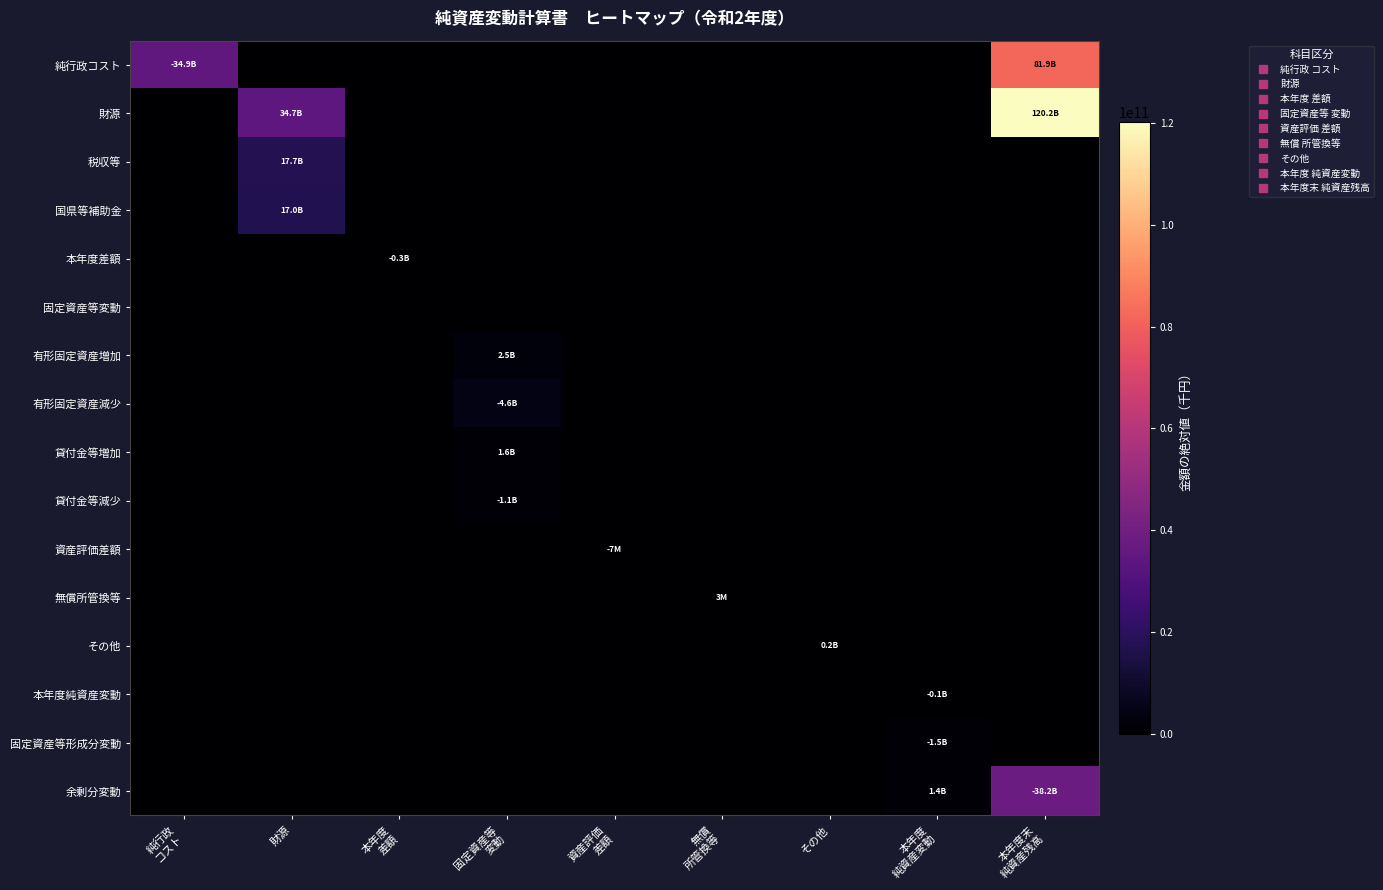

Reading left to right, transcribe all the data shown in this chart.

純行政コスト: 純行政
コスト=34944085270	財源=0	本年度
差額=0	固定資産等
変動=0	資産評価
差額=0	無償
所管換等=0	その他=0	本年度
純資産変動=0	本年度末
純資産残高=81944413063
財源: 純行政
コスト=0	財源=34680102128	本年度
差額=0	固定資産等
変動=0	資産評価
差額=0	無償
所管換等=0	その他=0	本年度
純資産変動=0	本年度末
純資産残高=120164657274
税収等: 純行政
コスト=0	財源=17654317905	本年度
差額=0	固定資産等
変動=0	資産評価
差額=0	無償
所管換等=0	その他=0	本年度
純資産変動=0	本年度末
純資産残高=0
国県等補助金: 純行政
コスト=0	財源=17025784223	本年度
差額=0	固定資産等
変動=0	資産評価
差額=0	無償
所管換等=0	その他=0	本年度
純資産変動=0	本年度末
純資産残高=0
本年度差額: 純行政
コスト=0	財源=0	本年度
差額=263983142	固定資産等
変動=0	資産評価
差額=0	無償
所管換等=0	その他=0	本年度
純資産変動=0	本年度末
純資産残高=0
固定資産等変動: 純行政
コスト=0	財源=0	本年度
差額=0	固定資産等
変動=0	資産評価
差額=0	無償
所管換等=0	その他=0	本年度
純資産変動=0	本年度末
純資産残高=0
有形固定資産増加: 純行政
コスト=0	財源=0	本年度
差額=0	固定資産等
変動=2504301369	資産評価
差額=0	無償
所管換等=0	その他=0	本年度
純資産変動=0	本年度末
純資産残高=0
有形固定資産減少: 純行政
コスト=0	財源=0	本年度
差額=0	固定資産等
変動=4646076284	資産評価
差額=0	無償
所管換等=0	その他=0	本年度
純資産変動=0	本年度末
純資産残高=0
貸付金等増加: 純行政
コスト=0	財源=0	本年度
差額=0	固定資産等
変動=1554456000	資産評価
差額=0	無償
所管換等=0	その他=0	本年度
純資産変動=0	本年度末
純資産残高=0
貸付金等減少: 純行政
コスト=0	財源=0	本年度
差額=0	固定資産等
変動=1109019113	資産評価
差額=0	無償
所管換等=0	その他=0	本年度
純資産変動=0	本年度末
純資産残高=0
資産評価差額: 純行政
コスト=0	財源=0	本年度
差額=0	固定資産等
変動=0	資産評価
差額=6781593	無償
所管換等=0	その他=0	本年度
純資産変動=0	本年度末
純資産残高=0
無償所管換等: 純行政
コスト=0	財源=0	本年度
差額=0	固定資産等
変動=0	資産評価
差額=0	無償
所管換等=3370912	その他=0	本年度
純資産変動=0	本年度末
純資産残高=0
その他: 純行政
コスト=0	財源=0	本年度
差額=0	固定資産等
変動=0	資産評価
差額=0	無償
所管換等=0	その他=165059910	本年度
純資産変動=0	本年度末
純資産残高=0
本年度純資産変動: 純行政
コスト=0	財源=0	本年度
差額=0	固定資産等
変動=0	資産評価
差額=0	無償
所管換等=0	その他=0	本年度
純資産変動=102333913	本年度末
純資産残高=0
固定資産等形成分変動: 純行政
コスト=0	財源=0	本年度
差額=0	固定資産等
変動=0	資産評価
差額=0	無償
所管換等=0	その他=0	本年度
純資産変動=1534688799	本年度末
純資産残高=0
余剰分変動: 純行政
コスト=0	財源=0	本年度
差額=0	固定資産等
変動=0	資産評価
差額=0	無償
所管換等=0	その他=0	本年度
純資産変動=1432354886	本年度末
純資産残高=38220244211